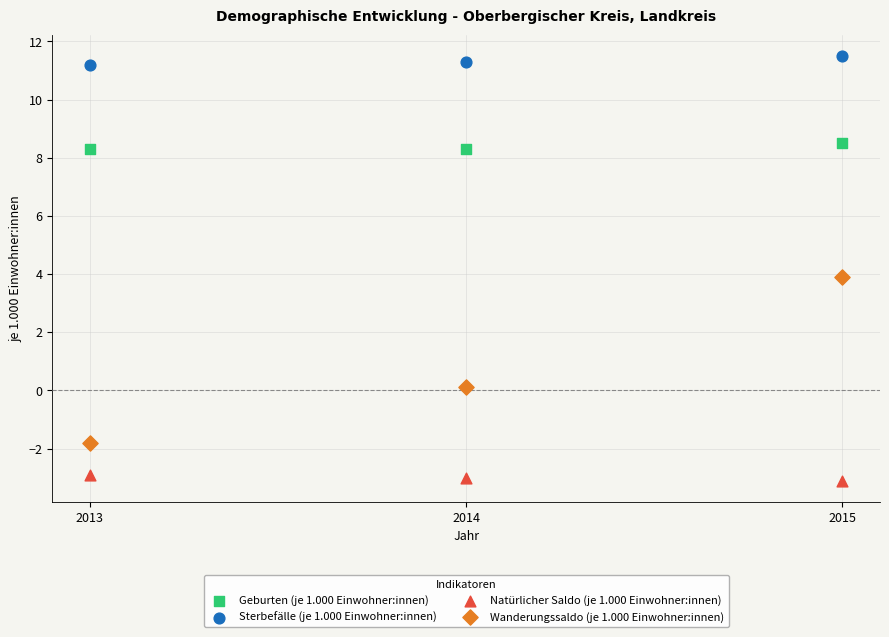

Across all data points, what is the average Y value?

4.4